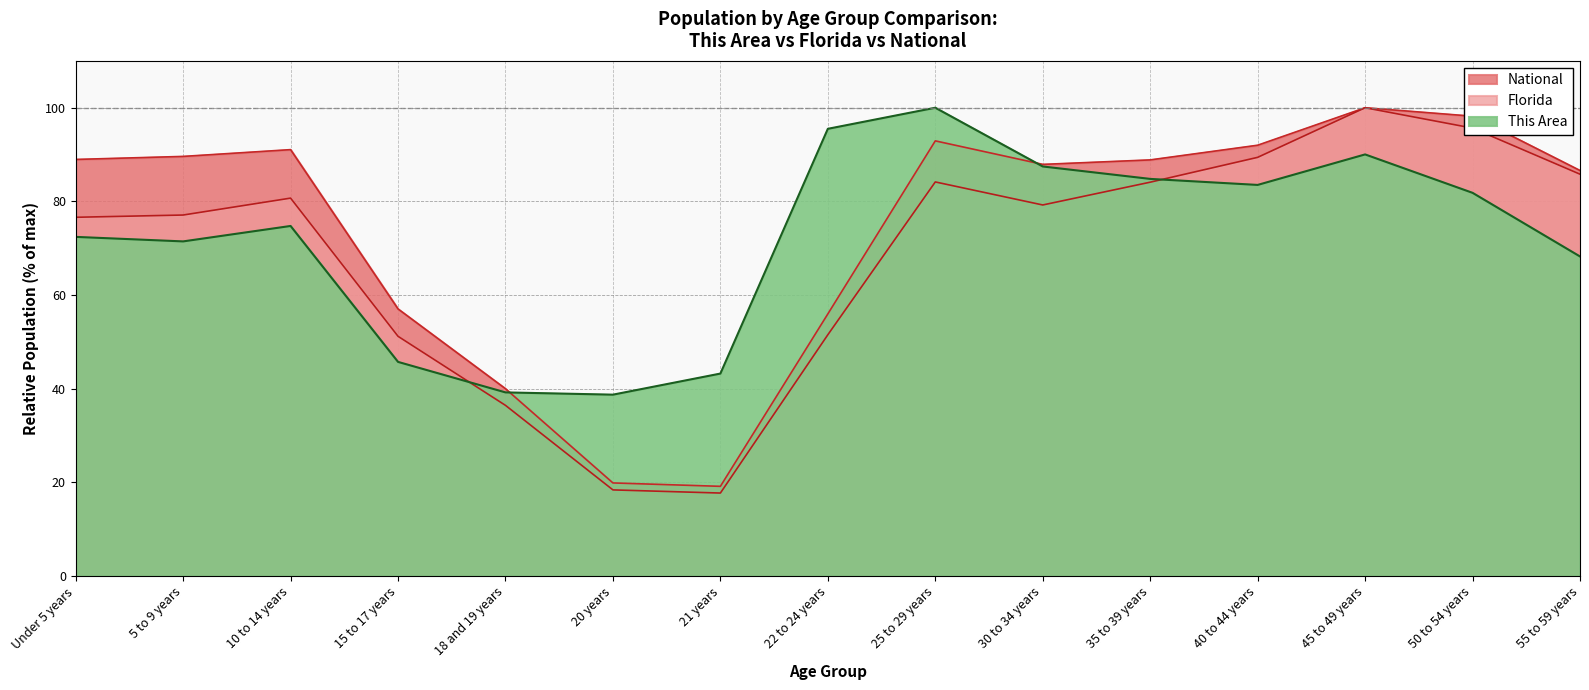

What is the difference between the maximum and minimum values in the Florida series?

82.3